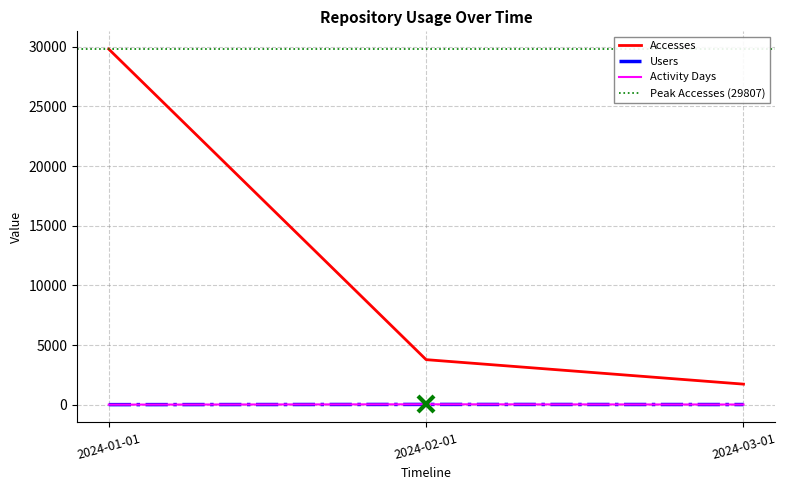

Reading left to right, extract all data points from this chart.

Users: 2024-01-01=1	2024-02-01=19	2024-03-01=9
Accesses: 2024-01-01=29807	2024-02-01=3772	2024-03-01=1719
Activity Days: 2024-01-01=2	2024-02-01=29	2024-03-01=10